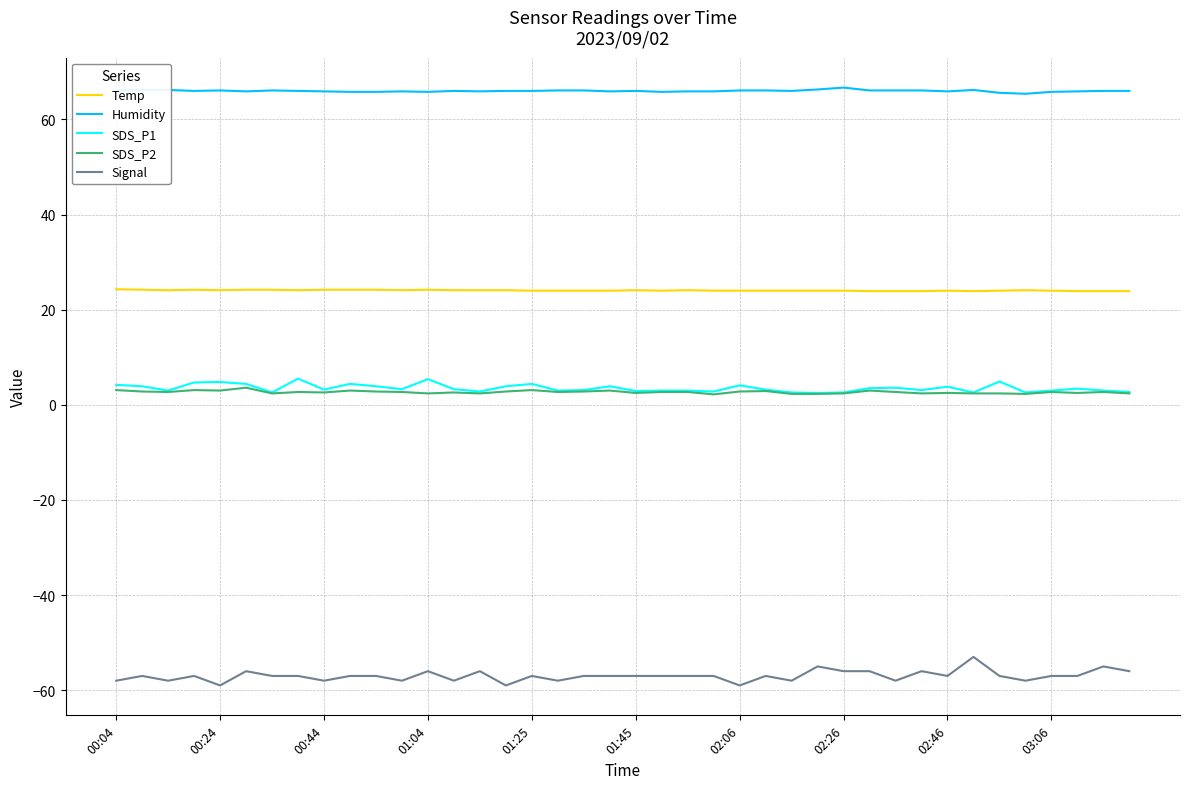

True or false: SDS_P1 has more than 1 points higher than both neighbors.

True